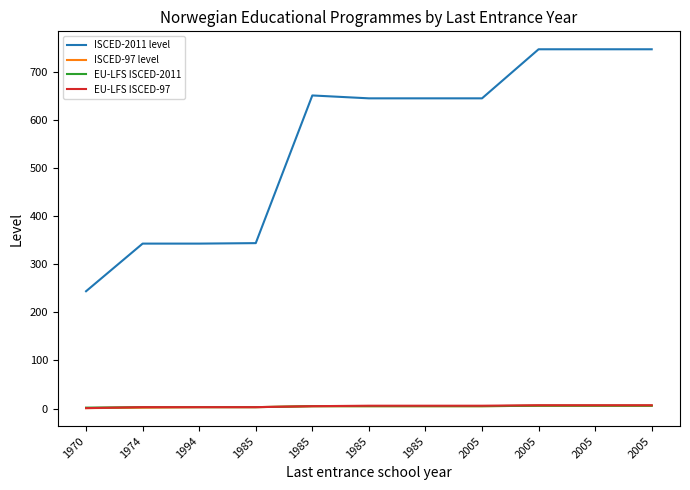

At which category does the chart reach its minimum across all series?

1970